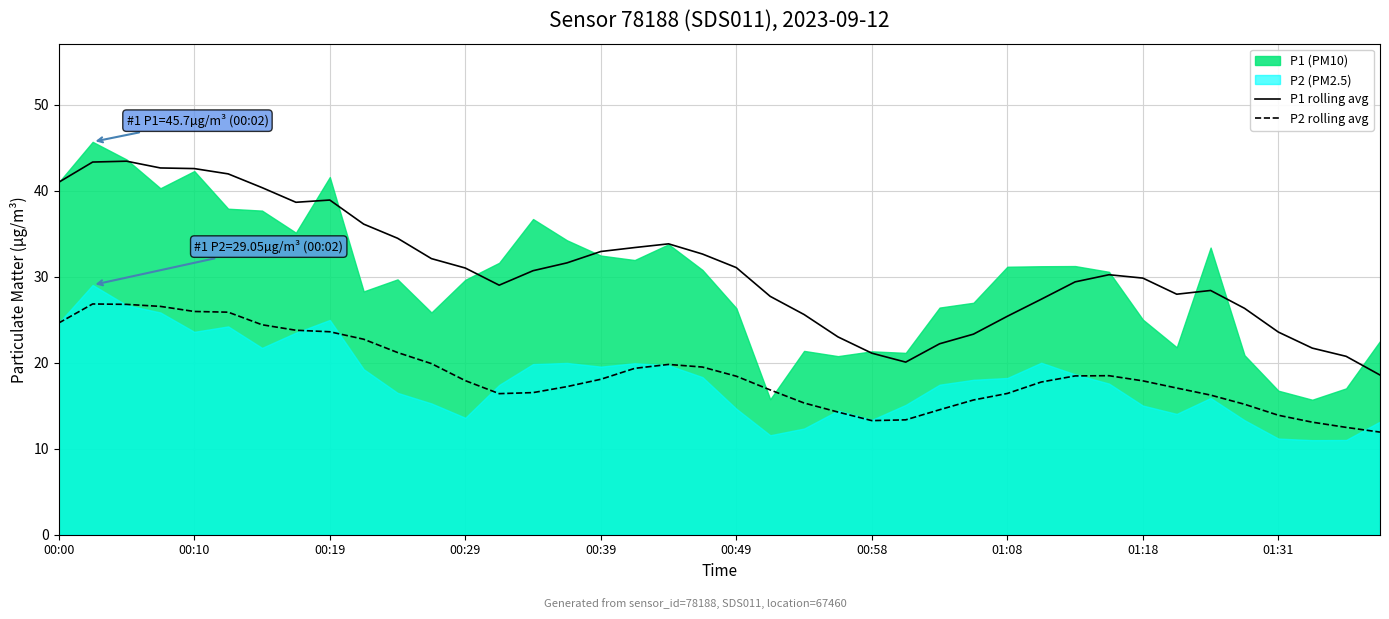

True or false: P1 rolling avg and P2 rolling avg intersect in this chart.

False